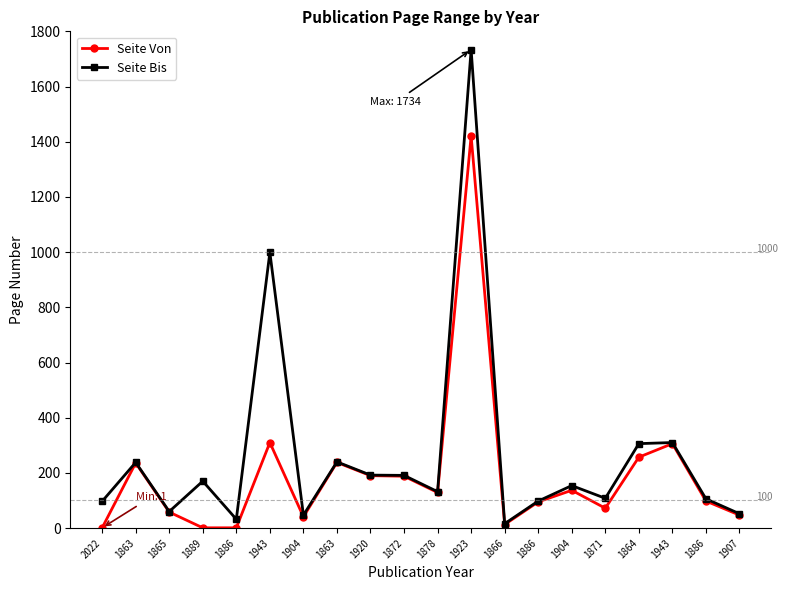

How many lines are shown in the chart?

2